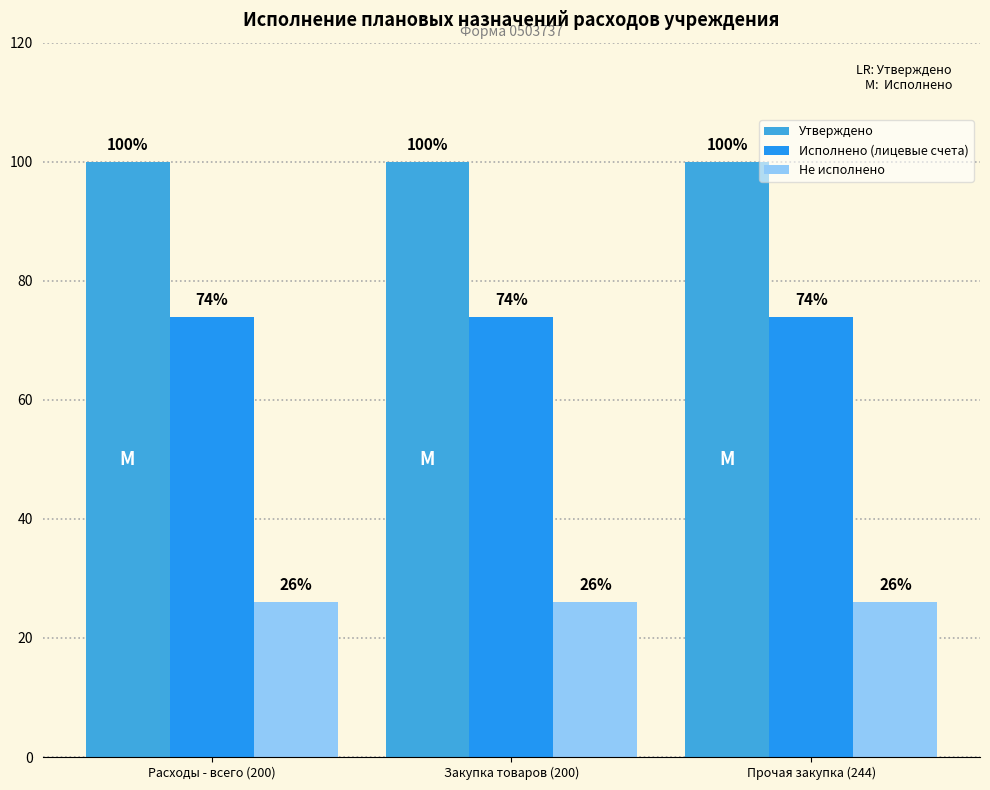

Which series has the widest spread of values?

Утверждено